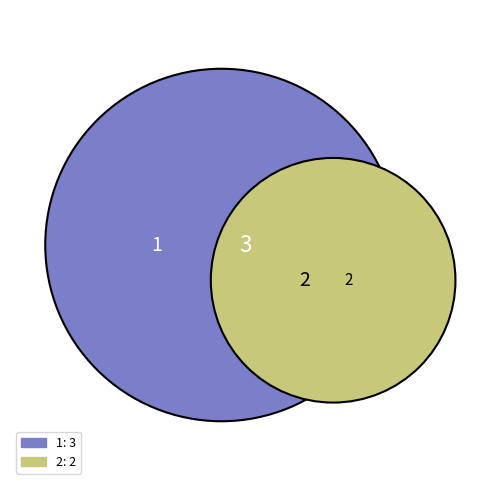

What portion of the pie excludes 2?

60.0%